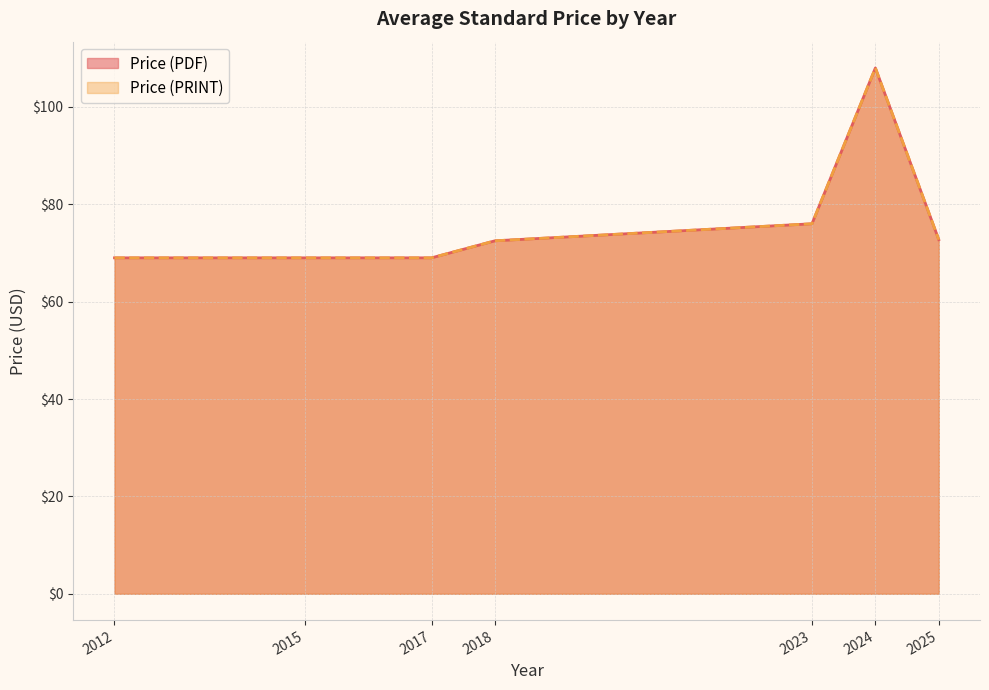

Does the chart have visible grid lines?

Yes